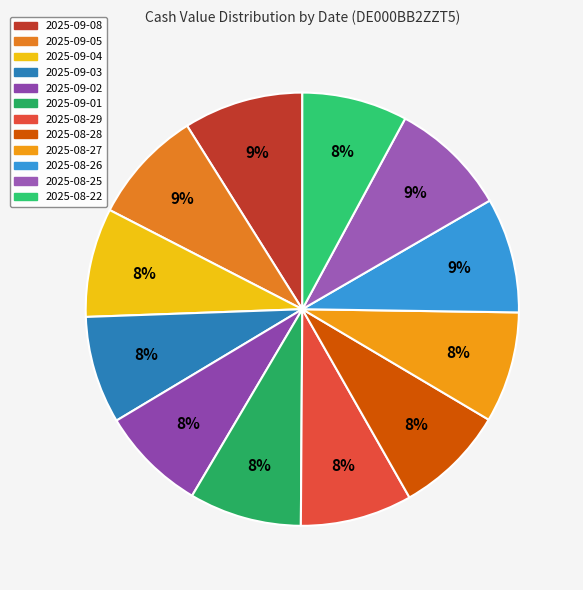

Which slice is the largest?

2025-09-08